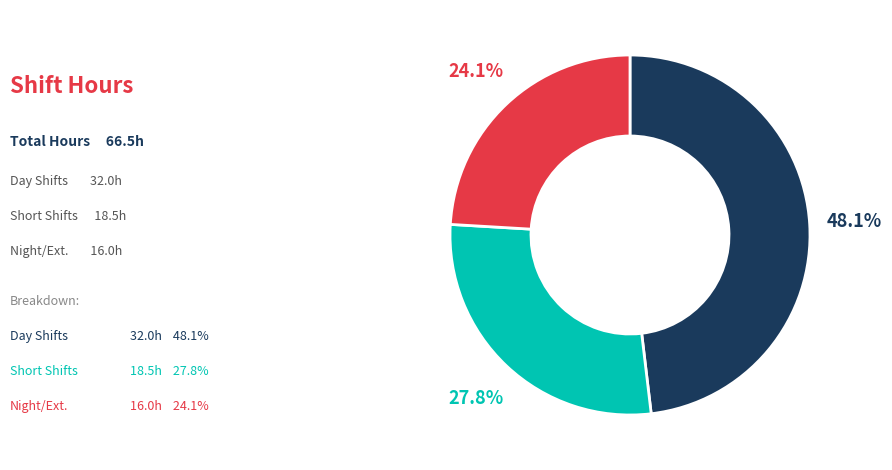

Is there any slice that represents more than half of the pie?

No